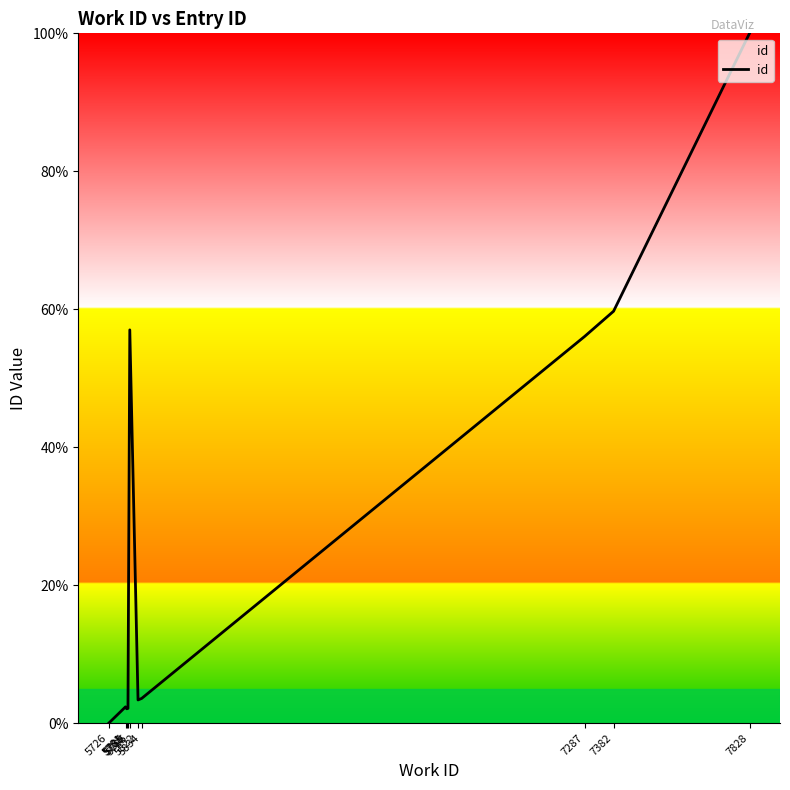

What is the difference between the second highest and second lowest values?

57.6